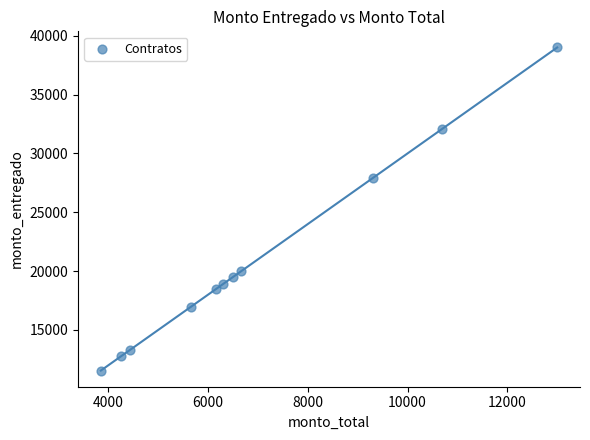

What is the range of Y values (max minus min)?

27450.0